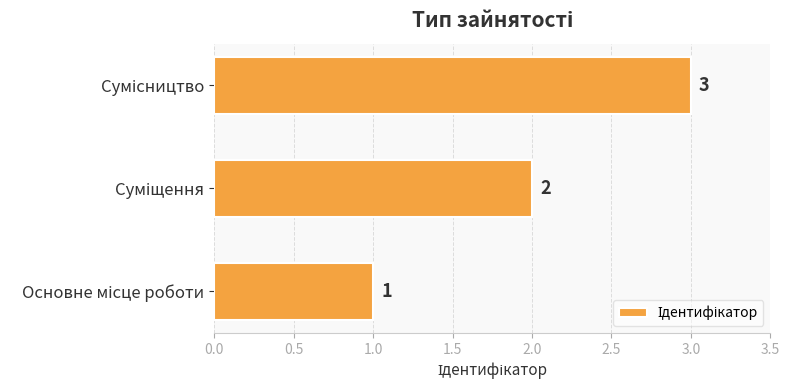

What is the maximum value shown in the chart?

3